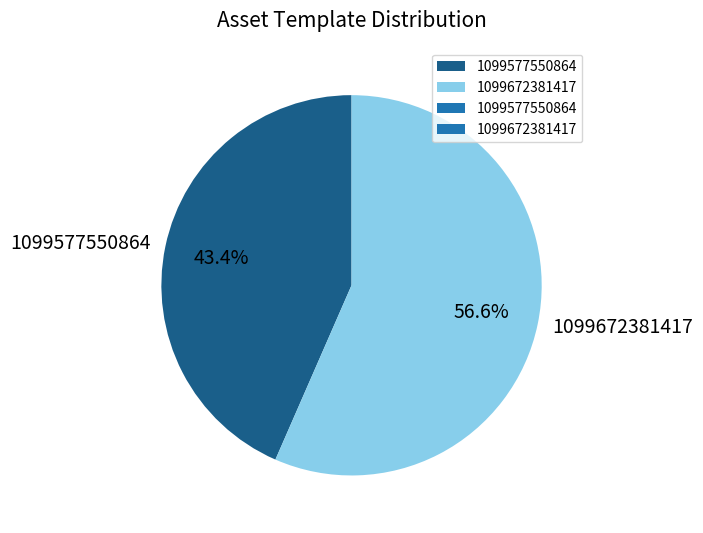

What percentage is the 1099577550864 slice, to the nearest percent?

43%